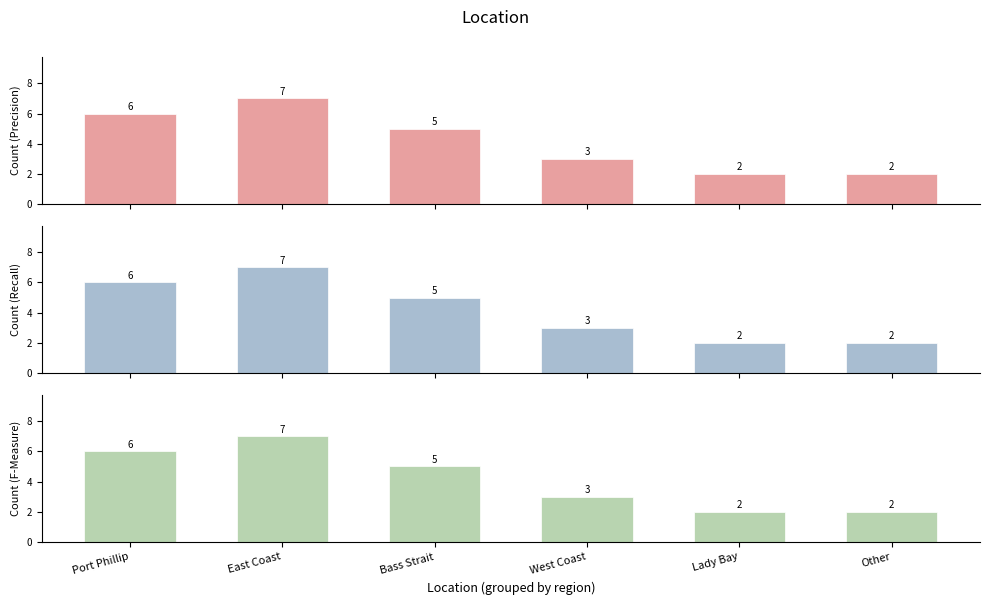

The Count (Precision) series shows 11 at East Coast. True or false?

False